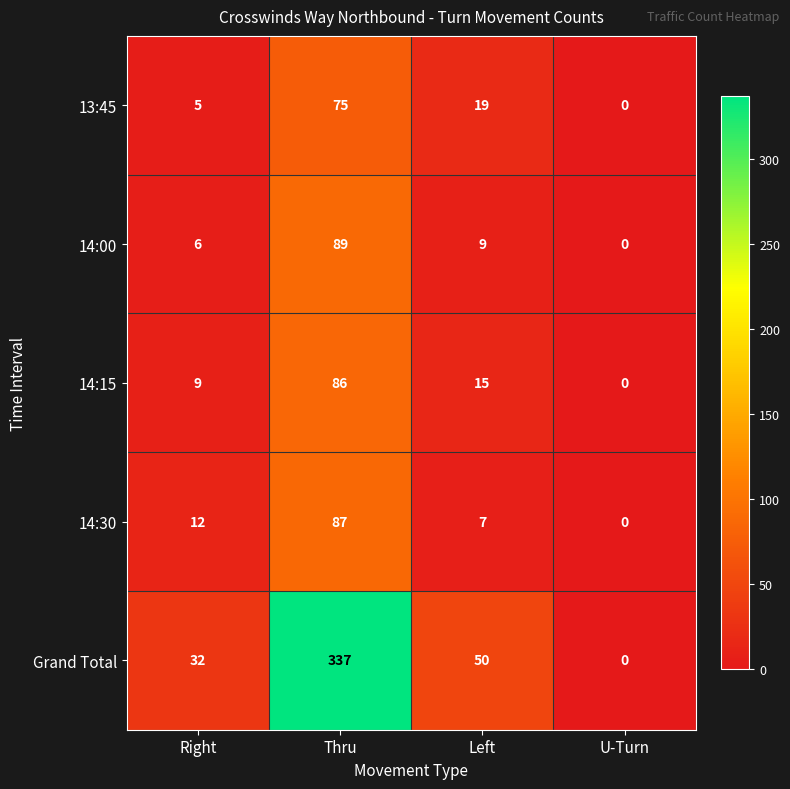

Reading left to right, list all the values displayed in this chart.

13:45: 5	75	19	0
14:00: 6	89	9	0
14:15: 9	86	15	0
14:30: 12	87	7	0
Grand Total: 32	337	50	0